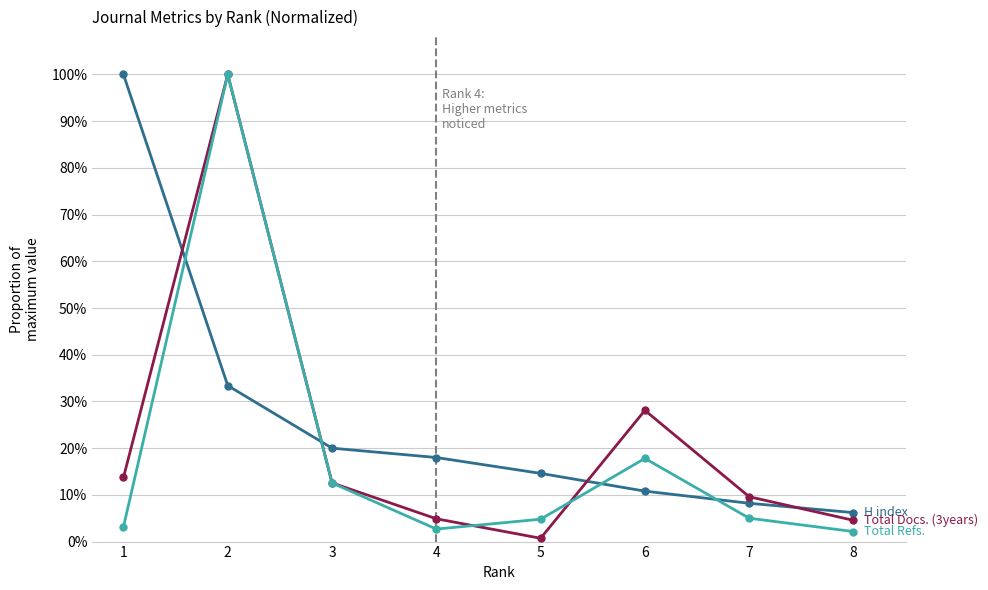

Reading right to left, what are all the values shown in this chart?

H index: 8=0.1	7=0.1	6=0.1	5=0.1	4=0.2	3=0.2	2=0.3	1=1.0
Total Docs. (3years): 8=0.0	7=0.1	6=0.3	5=0.0	4=0.0	3=0.1	2=1.0	1=0.1
Total Refs.: 8=0.0	7=0.1	6=0.2	5=0.0	4=0.0	3=0.1	2=1.0	1=0.0